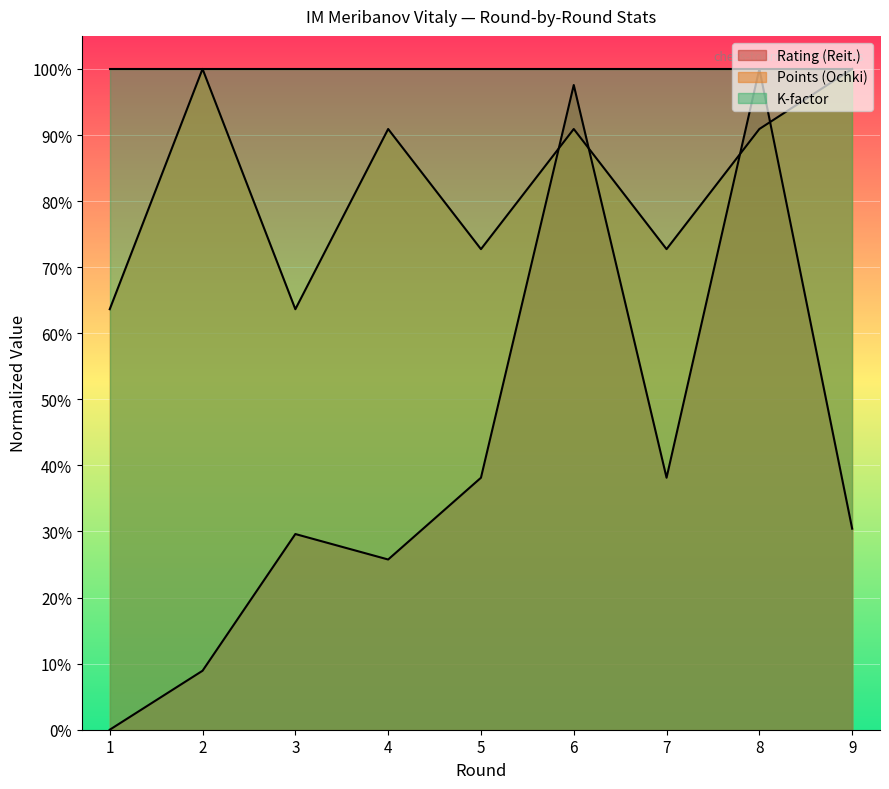

Is it true that Points (Ochki) equals 120.2 at 5?

False